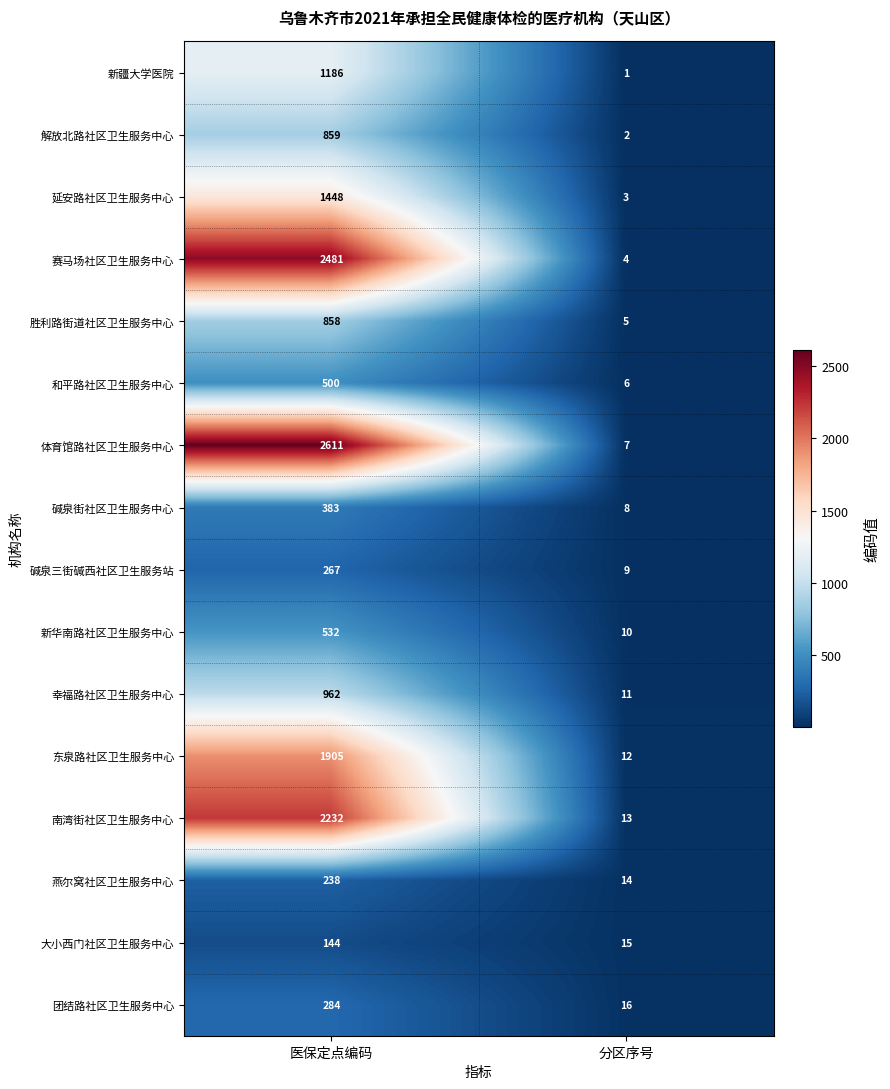

Which series has the widest spread of values?

体育馆路社区卫生服务中心